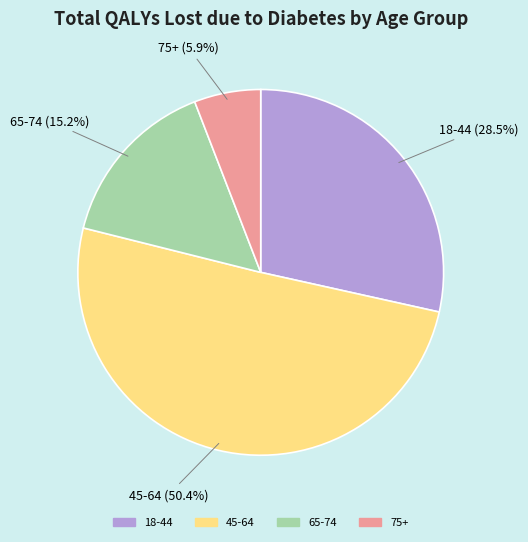

Which slice represents more than half of the pie?

45-64